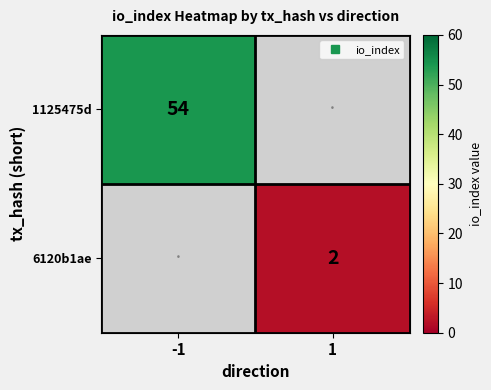

What is the greatest value displayed?

54